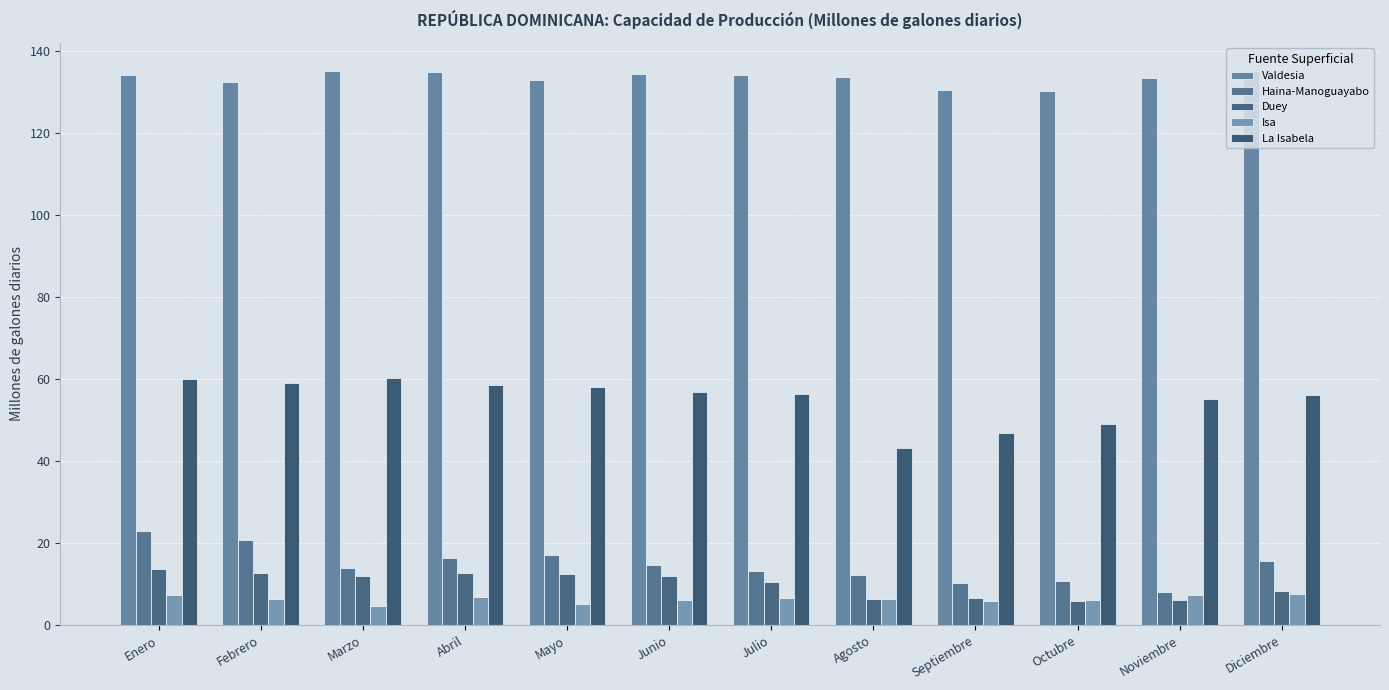

Between Febrero and Septiembre, which series saw the biggest shift?

La Isabela